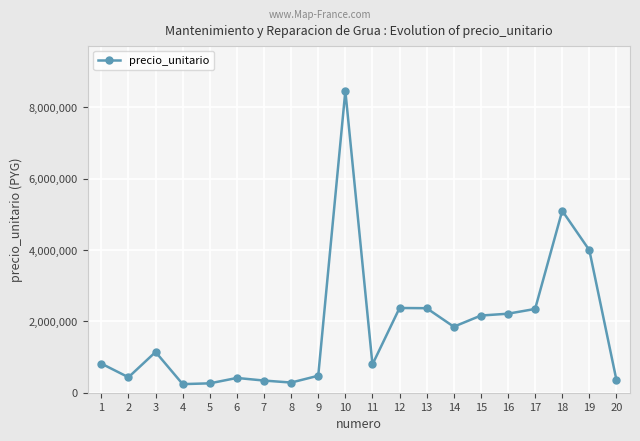

Which label corresponds to the largest value in the chart?

10